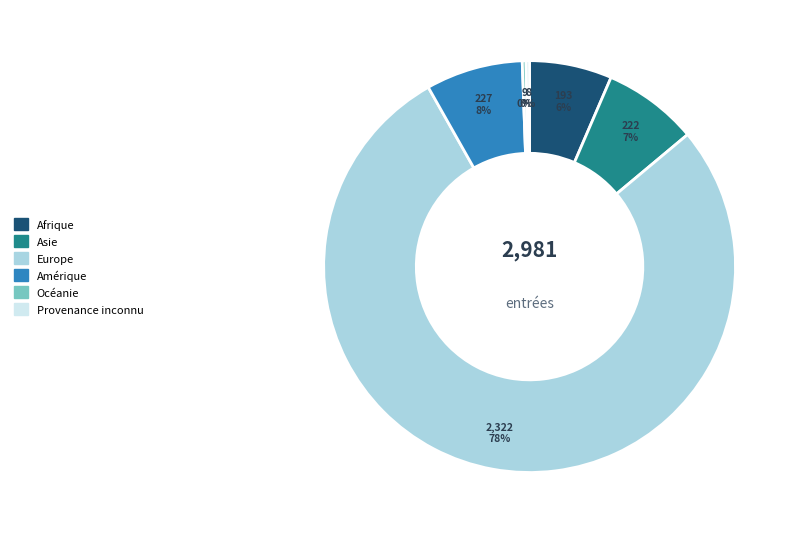

Is it true that Asie is 15% of the pie?

False